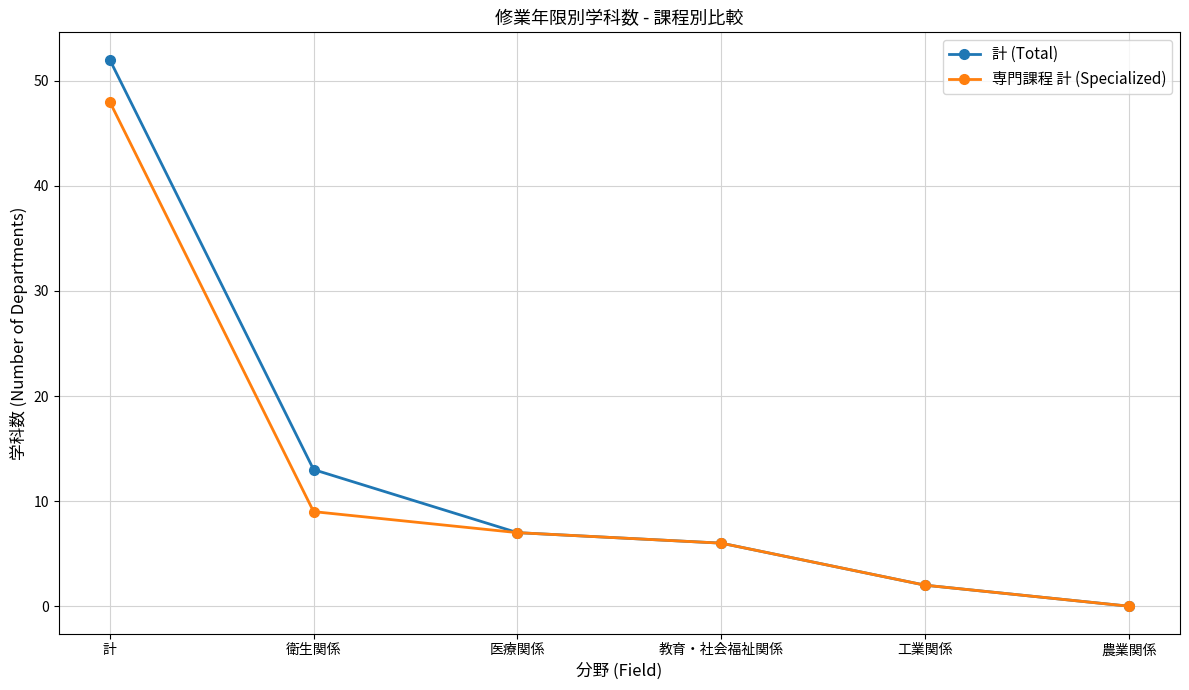

Reading left to right, list all the values displayed in this chart.

計 (Total): 計=52	衛生関係=13	医療関係=7	教育・社会福祉関係=6	工業関係=2	農業関係=0
専門課程 計 (Specialized): 計=48	衛生関係=9	医療関係=7	教育・社会福祉関係=6	工業関係=2	農業関係=0